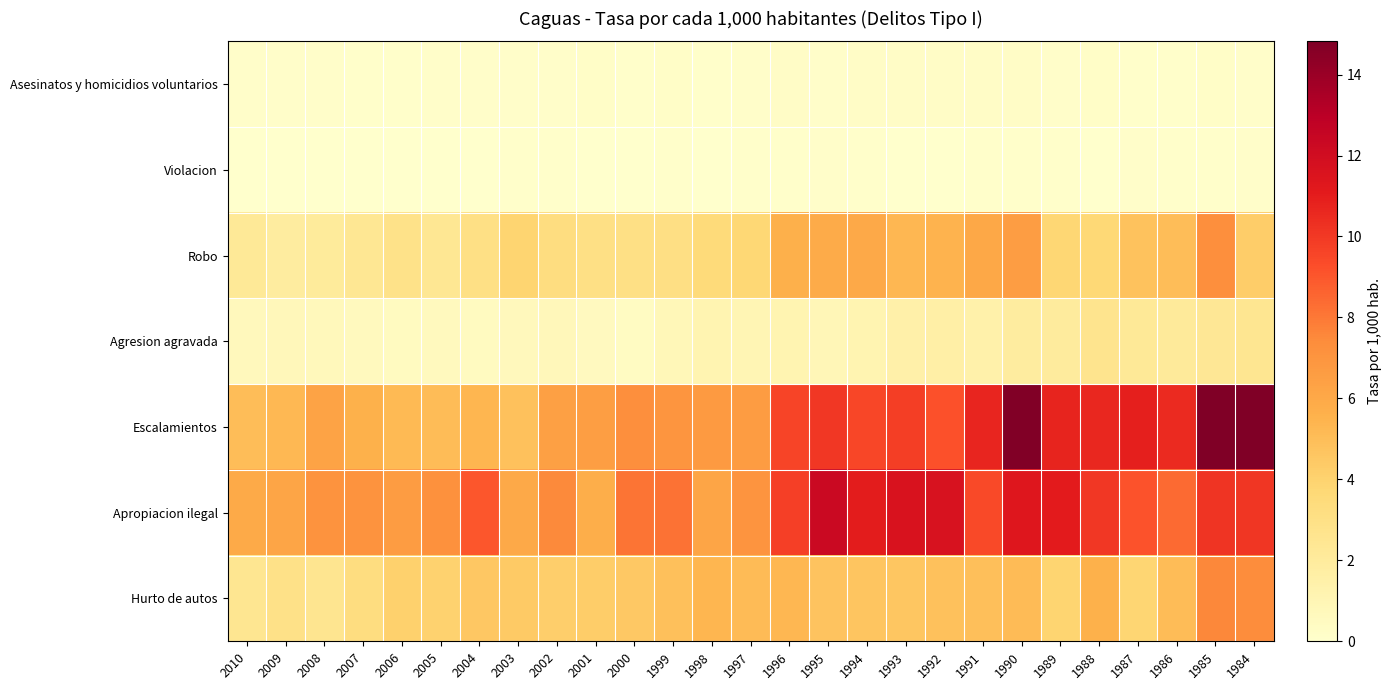

Reading left to right, transcribe all the data shown in this chart.

Asesinatos y homicidios voluntarios: 2010=0.2	2009=0.1	2008=0.1	2007=0.1	2006=0.1	2005=0.2	2004=0.2	2003=0.1	2002=0.2	2001=0.2	2000=0.1	1999=0.2	1998=0.1	1997=0.1	1996=0.2	1995=0.2	1994=0.2	1993=0.3	1992=0.3	1991=0.3	1990=0.2	1989=0.2	1988=0.2	1987=0.1	1986=0.1	1985=0.2	1984=0.1
Violacion: 2010=0.0	2009=0.0	2008=0.0	2007=0.0	2006=0.0	2005=0.0	2004=0.0	2003=0.1	2002=0.1	2001=0.0	2000=0.1	1999=0.1	1998=0.1	1997=0.1	1996=0.1	1995=0.1	1994=0.1	1993=0.0	1992=0.0	1991=0.1	1990=0.1	1989=0.1	1988=0.1	1987=0.1	1986=0.1	1985=0.1	1984=0.1
Robo: 2010=2.2	2009=1.9	2008=2.1	2007=2.4	2006=2.8	2005=2.4	2004=3.1	2003=3.9	2002=3.3	2001=3.0	2000=3.0	1999=3.1	1998=3.5	1997=3.7	1996=5.7	1995=5.9	1994=6.0	1993=5.3	1992=5.5	1991=6.0	1990=6.5	1989=3.8	1988=3.7	1987=4.8	1986=5.0	1985=7.3	1984=4.2
Agresion agravada: 2010=0.6	2009=0.8	2008=0.7	2007=0.6	2006=0.5	2005=0.6	2004=0.5	2003=0.7	2002=0.8	2001=0.5	2000=0.5	1999=0.8	1998=1.1	1997=1.0	1996=1.1	1995=0.9	1994=1.1	1993=1.5	1992=1.6	1991=1.4	1990=1.9	1989=2.0	1988=2.6	1987=2.2	1986=2.1	1985=2.4	1984=2.5
Escalamientos: 2010=5.0	2009=5.3	2008=6.3	2007=5.6	2006=5.2	2005=5.1	2004=5.3	2003=4.8	2002=6.5	2001=6.5	2000=7.2	1999=7.0	1998=6.7	1997=6.7	1996=9.6	1995=10.0	1994=9.5	1993=9.8	1992=9.2	1991=10.7	1990=14.7	1989=10.7	1988=10.6	1987=10.9	1986=10.5	1985=14.8	1984=14.8
Apropiacion ilegal: 2010=5.9	2009=6.2	2008=7.1	2007=7.1	2006=6.7	2005=7.2	2004=9.0	2003=6.0	2002=7.5	2001=5.8	2000=8.1	1999=8.2	1998=6.2	1997=7.0	1996=9.8	1995=12.3	1994=11.1	1993=11.6	1992=11.7	1991=9.4	1990=11.3	1989=11.1	1988=10.0	1987=9.1	1986=8.4	1985=10.2	1984=10.1
Hurto de autos: 2010=2.5	2009=2.9	2008=2.6	2007=3.3	2006=4.1	2005=4.0	2004=4.6	2003=4.4	2002=4.2	2001=4.3	2000=4.5	1999=4.9	1998=5.4	1997=5.1	1996=5.3	1995=4.7	1994=4.7	1993=4.6	1992=4.8	1991=4.9	1990=5.1	1989=3.9	1988=5.6	1987=3.8	1986=5.0	1985=7.6	1984=7.4